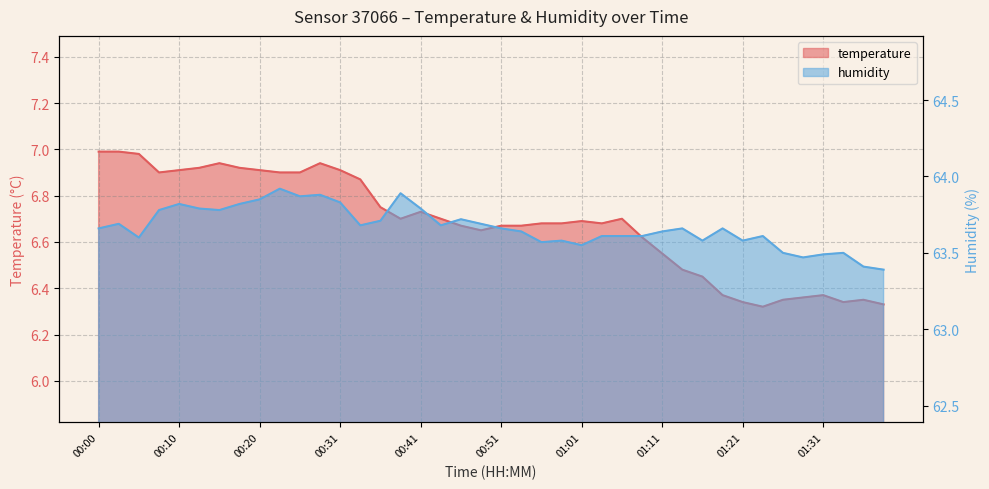

True or false: humidity has a value of 63.7 at 01:13.

True